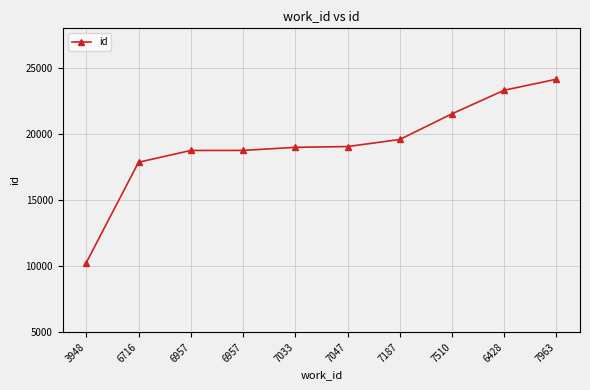

Reading left to right, transcribe all the data shown in this chart.

3948=10262	6716=17863	6957=18755	6957=18759	7033=18993	7047=19051	7187=19587	7510=21531	6428=23316	7963=24150